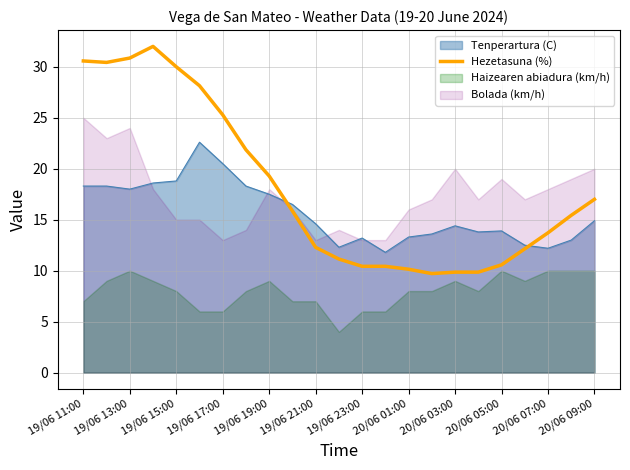

At which label is Hezetasuna (%) closest to 20?

19/06 19:00